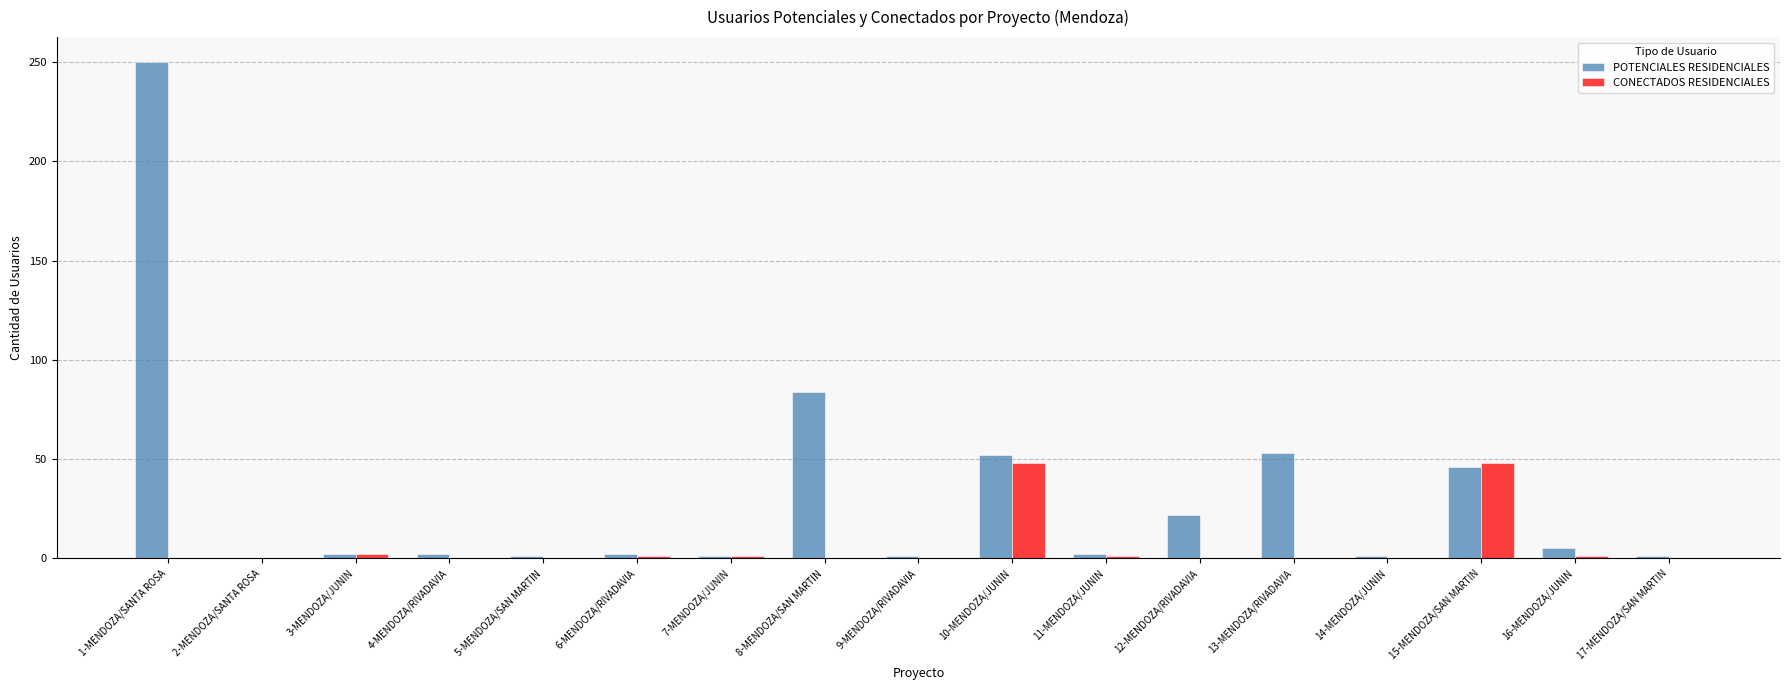

Where is POTENCIALES RESIDENCIALES nearest to the value 125?

8-MENDOZA/SAN MARTIN